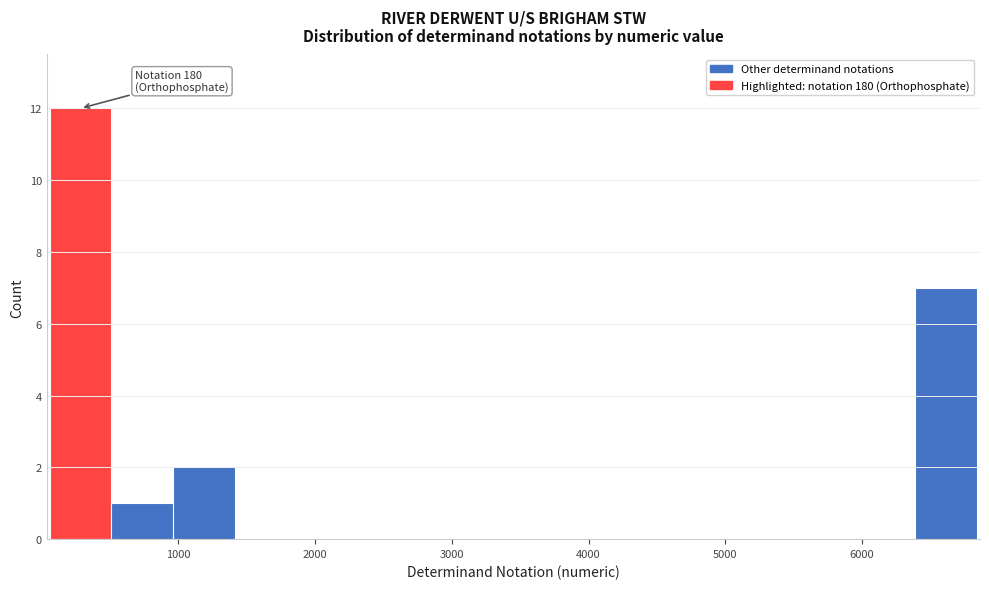

Over which range of the x-axis is the bar tallest?

100 to 500